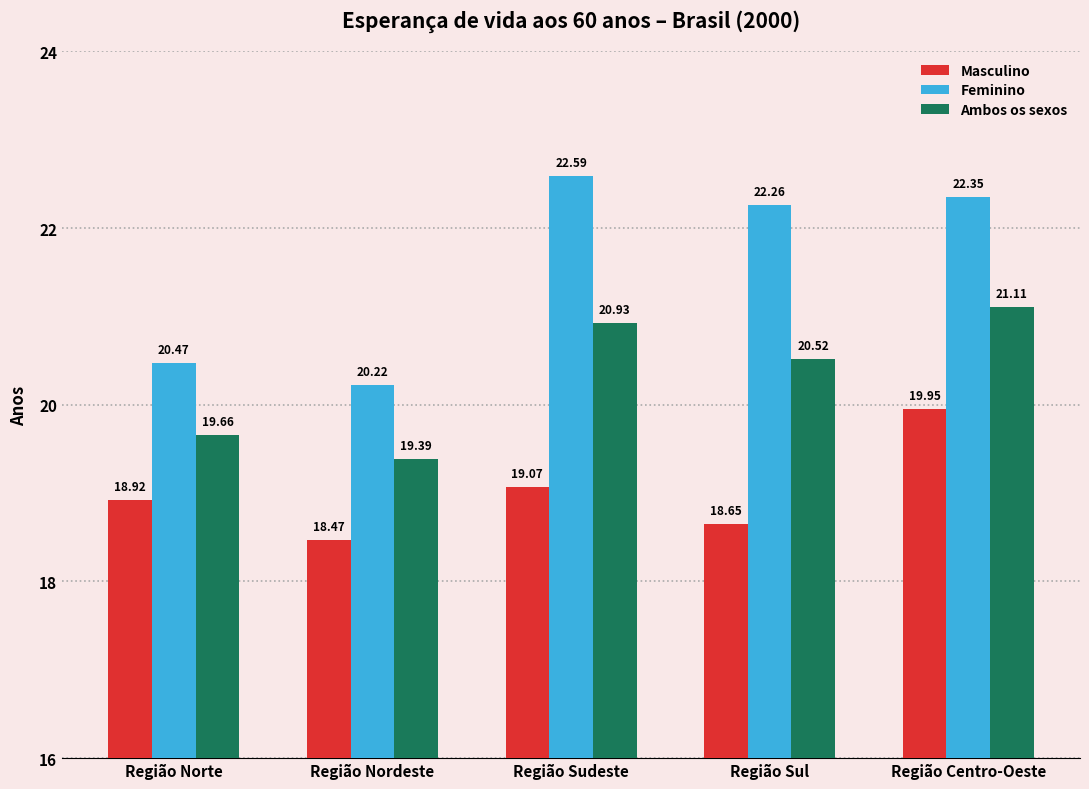

True or false: Ambos os sexos has a value of 9.6 at Região Sul.

False